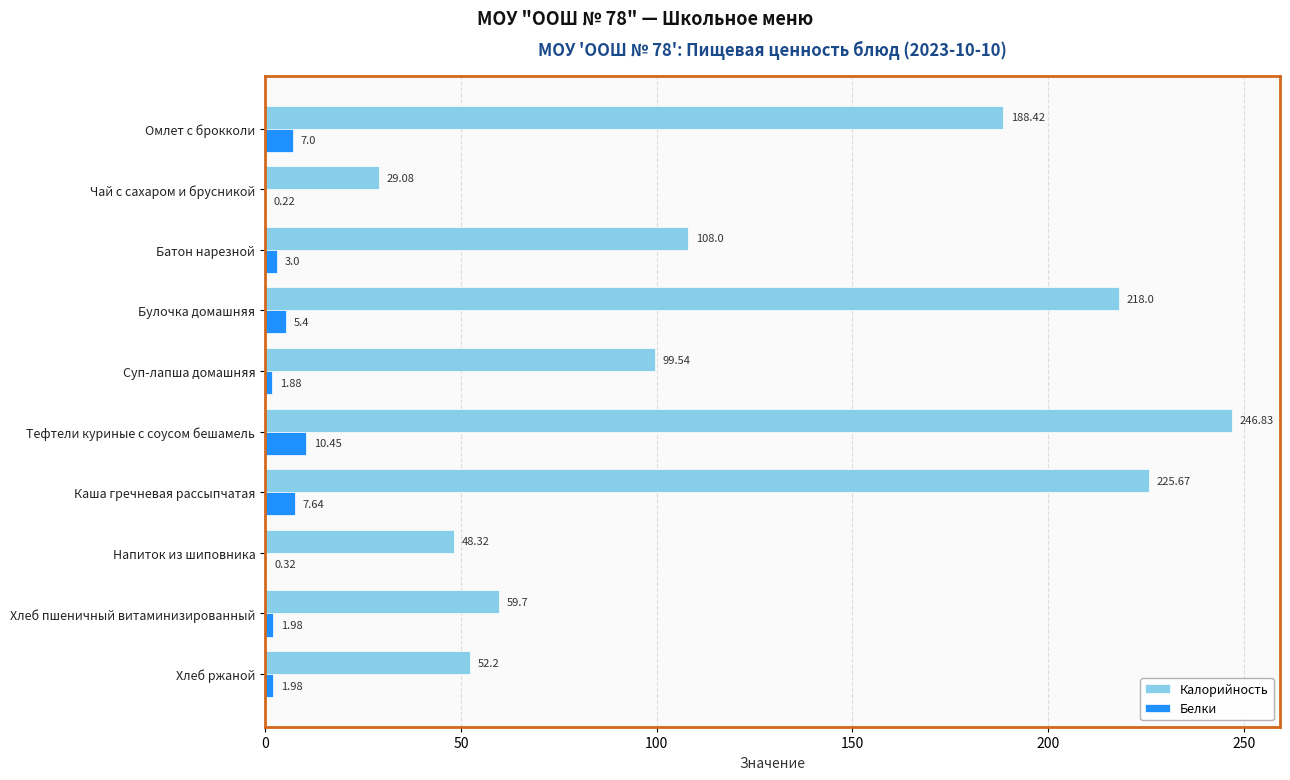

Count the number of categories in the chart.

10